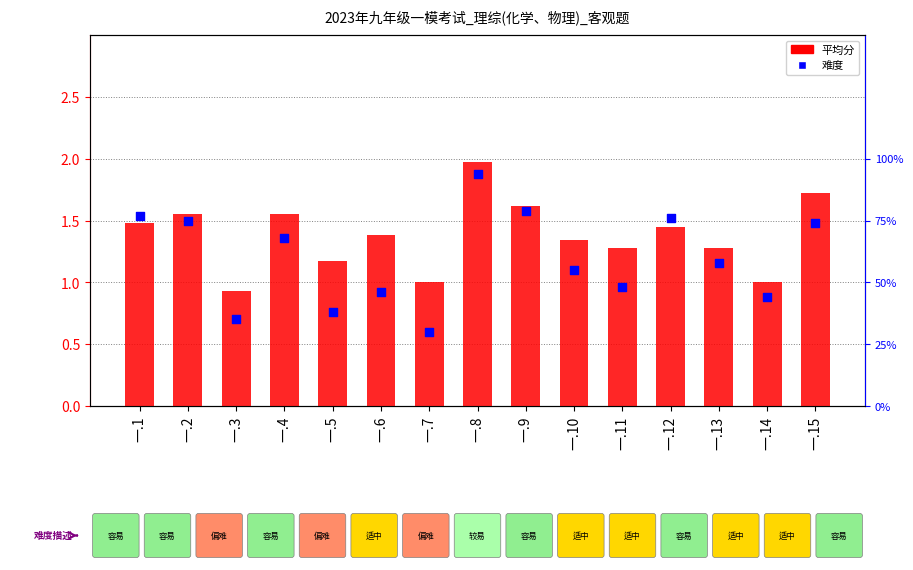

Which series has the widest spread of Y values?

平均分